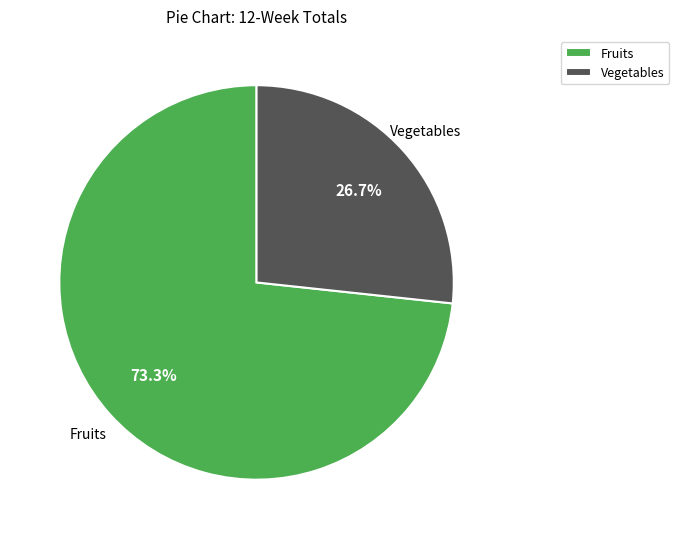

What is the total percentage of Vegetables and Fruits?

100.0%